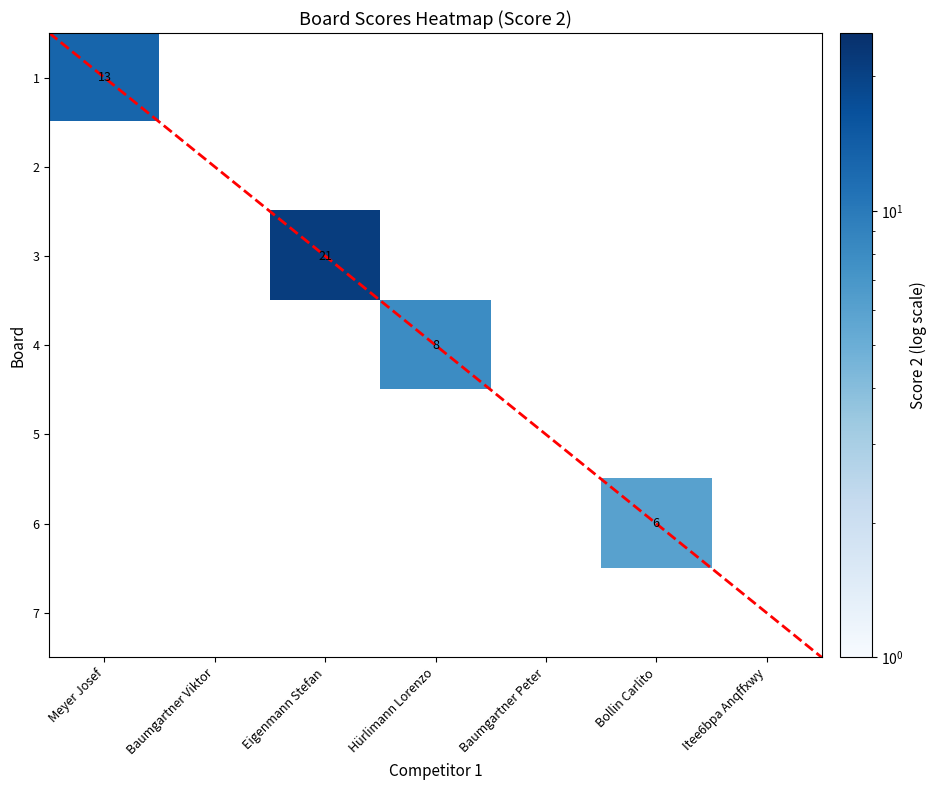

True or false: Bollin Carlito has a value of 4 at 3.

False